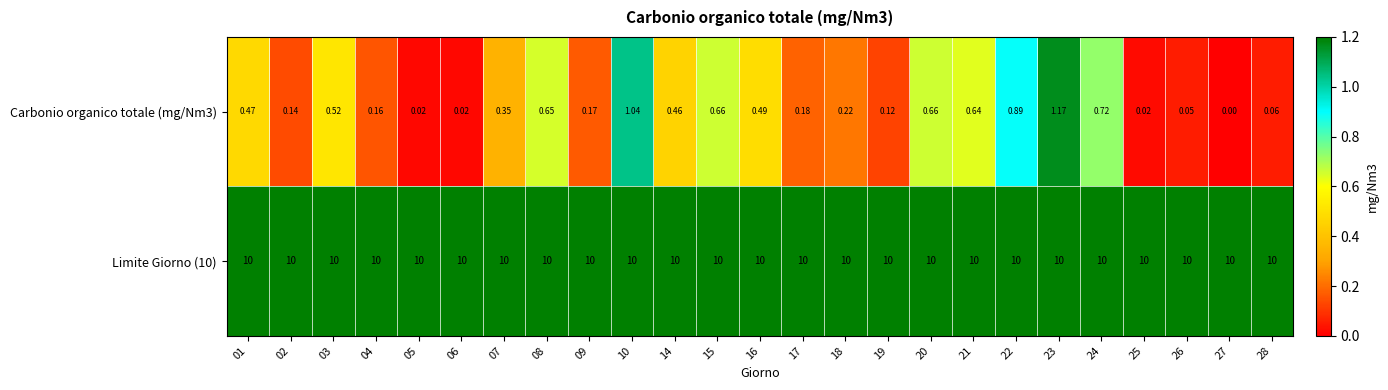

Rank the series by their average value, from highest to lowest.

Limite Giorno (10), Carbonio organico totale (mg/Nm3)